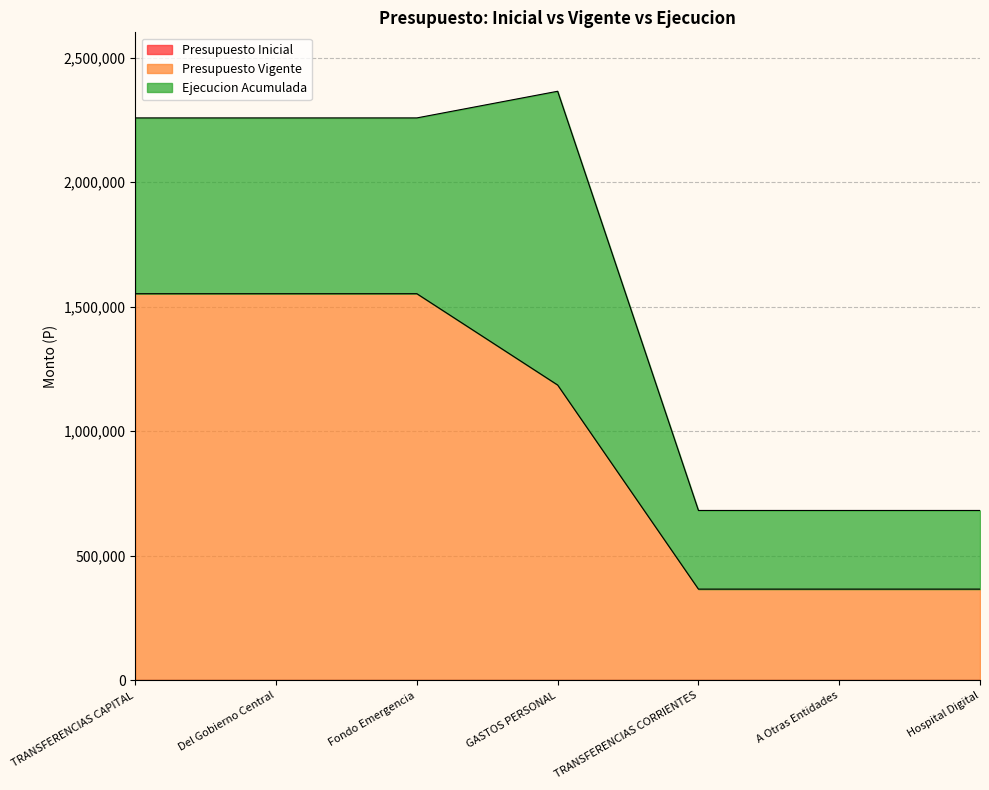

What is the difference between the highest and lowest values at Hospital Digital?

366545